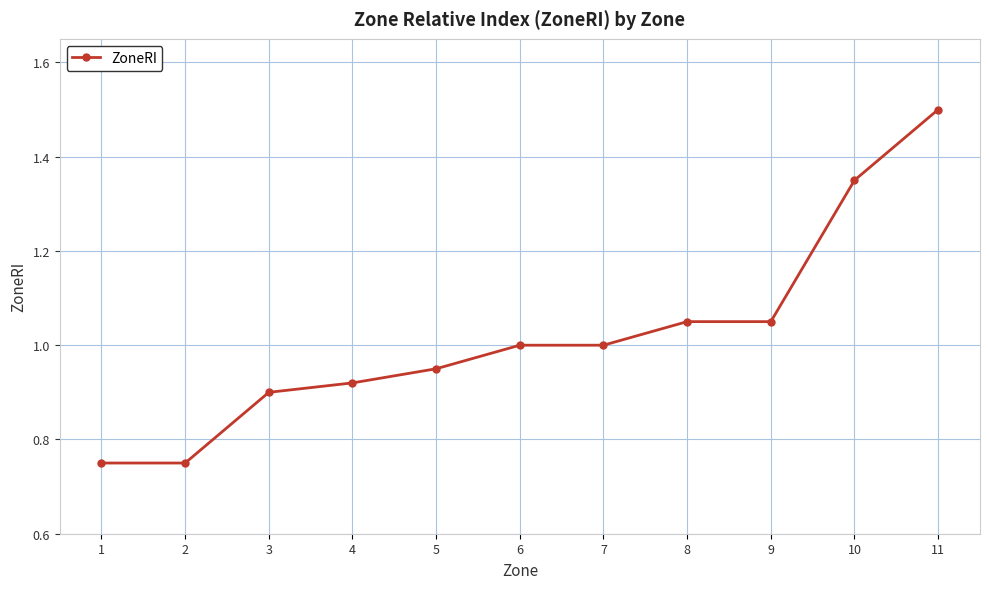

What is the greatest value displayed?

1.5